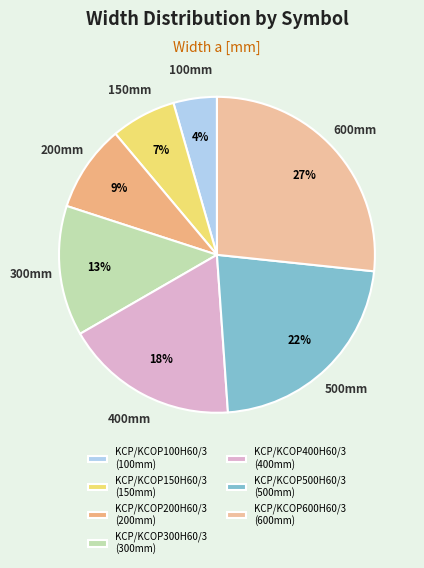

What percentage is NOT represented by KCP/KCOP200H60/3?

91.1%